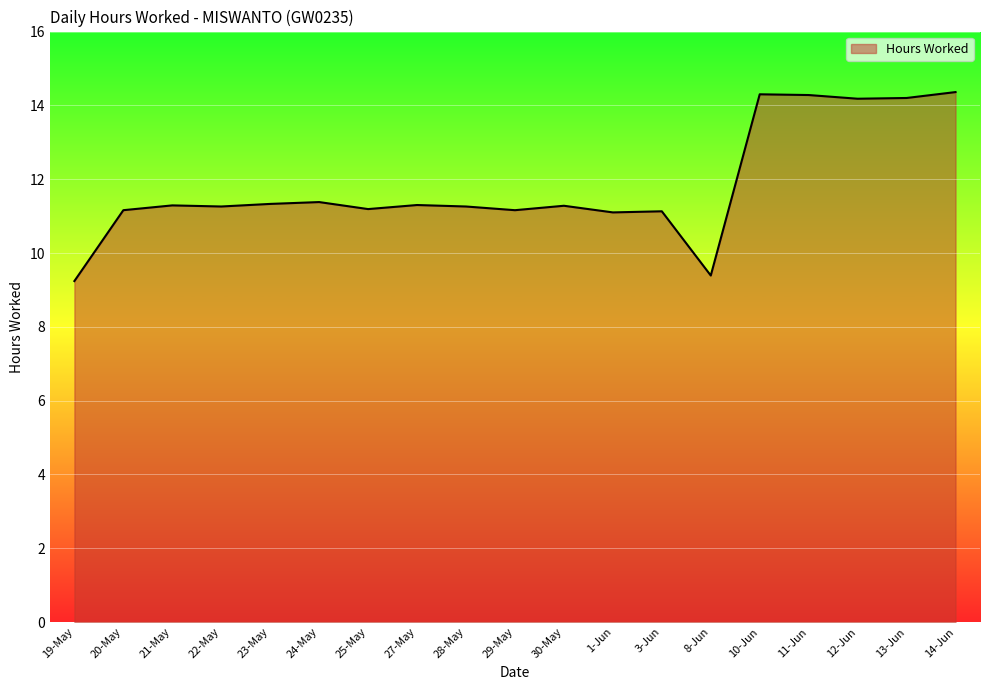

What position from the right is 12-Jun?

3